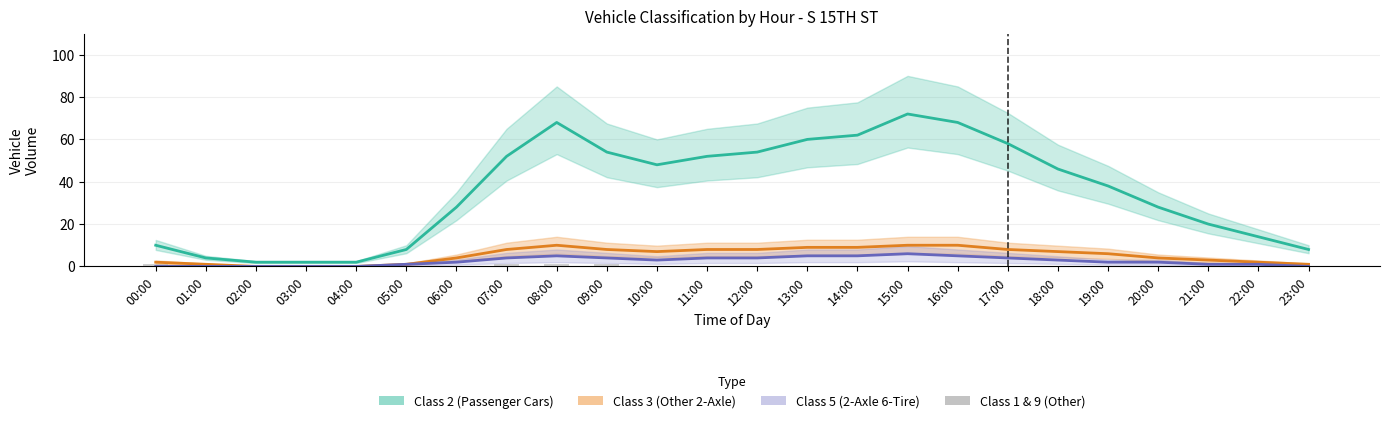

Count the values in the range 0 to 1.

24